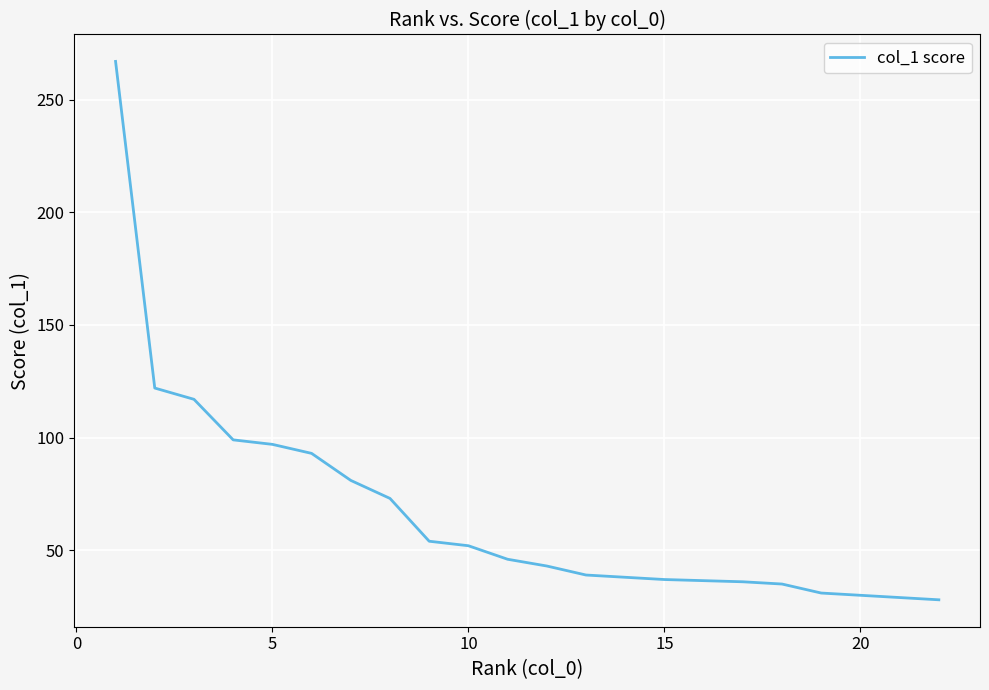

What is the maximum value shown in the chart?

267